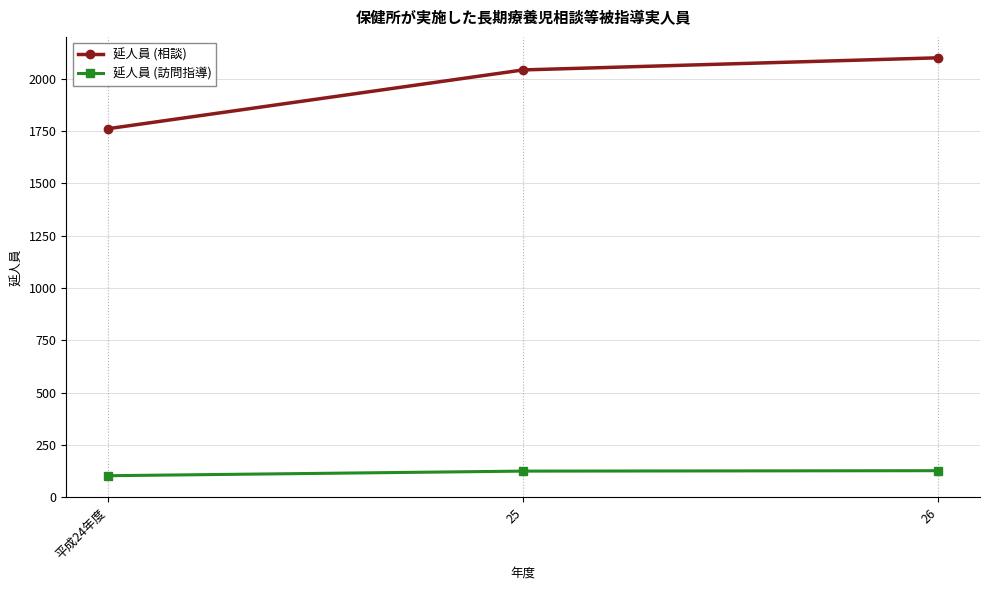

What is the total value across all series at 25?

2167